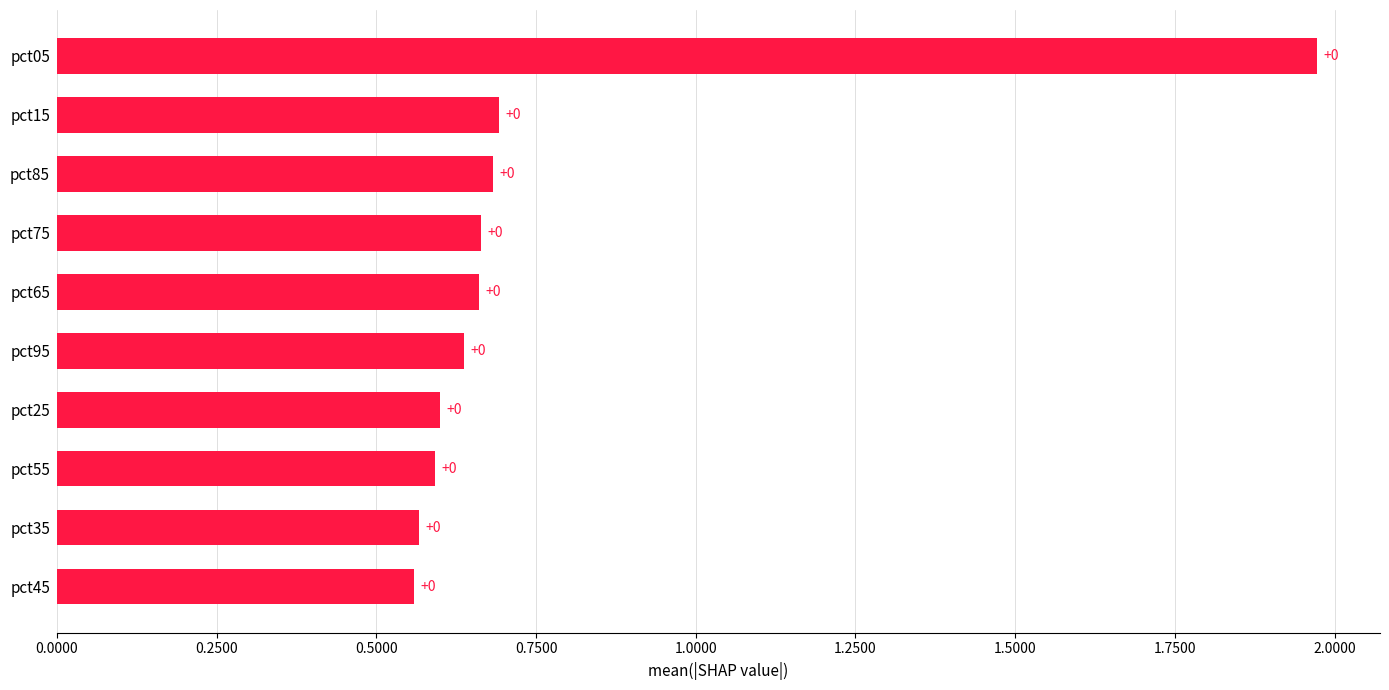

Are the bars horizontal?

Yes